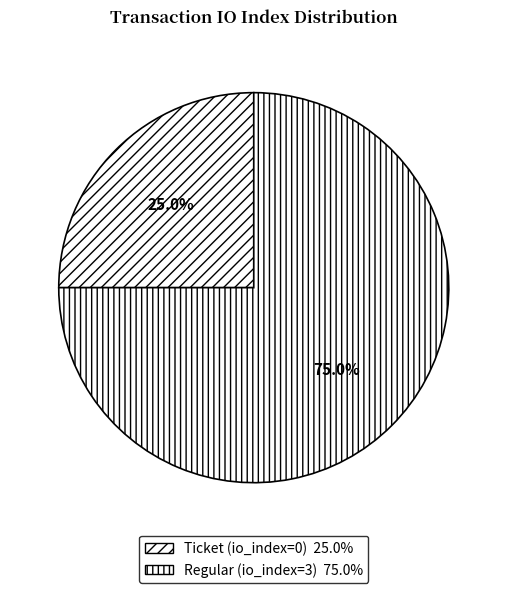

Which category has the smallest portion of the pie?

Ticket (io_index=0)